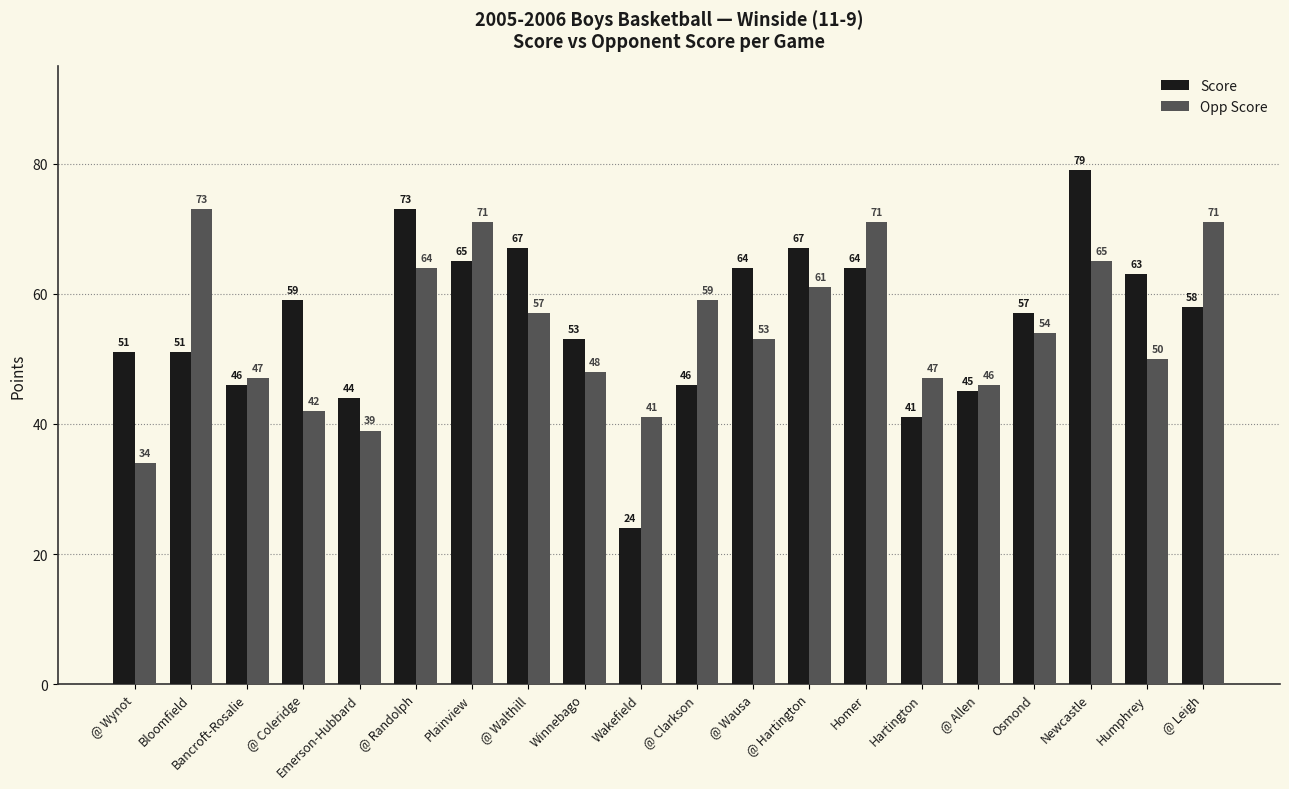

Reading left to right, list all the values displayed in this chart.

Score: 51	51	46	59	44	73	65	67	53	24	46	64	67	64	41	45	57	79	63	58
Opp Score: 34	73	47	42	39	64	71	57	48	41	59	53	61	71	47	46	54	65	50	71